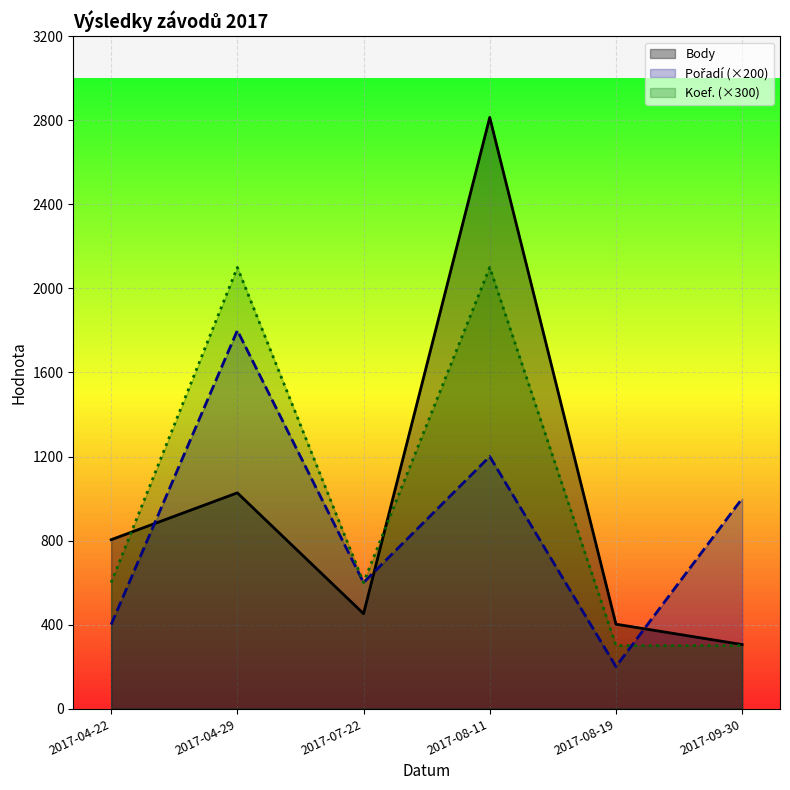

Count the Pořadí values in the range 400 to 1200.

4